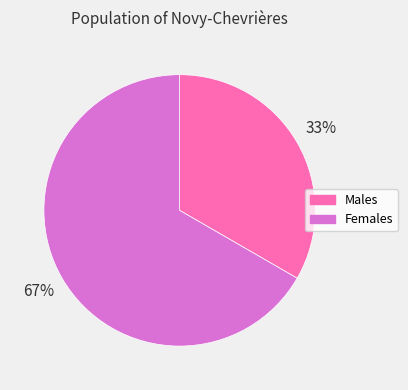

What percentage is the Females slice, to the nearest percent?

67%